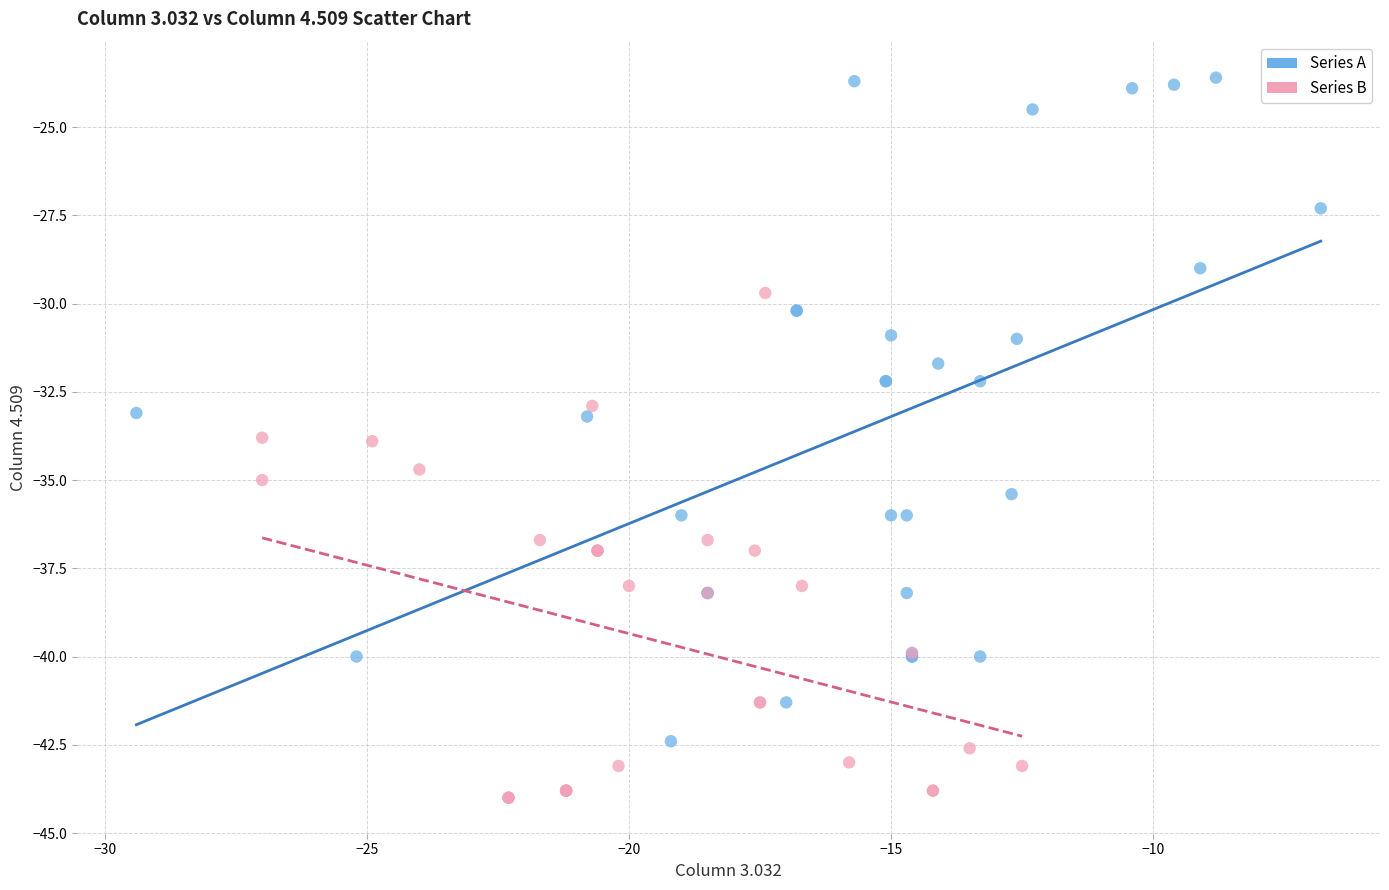

Which series has the largest Y range (max minus min)?

Series A